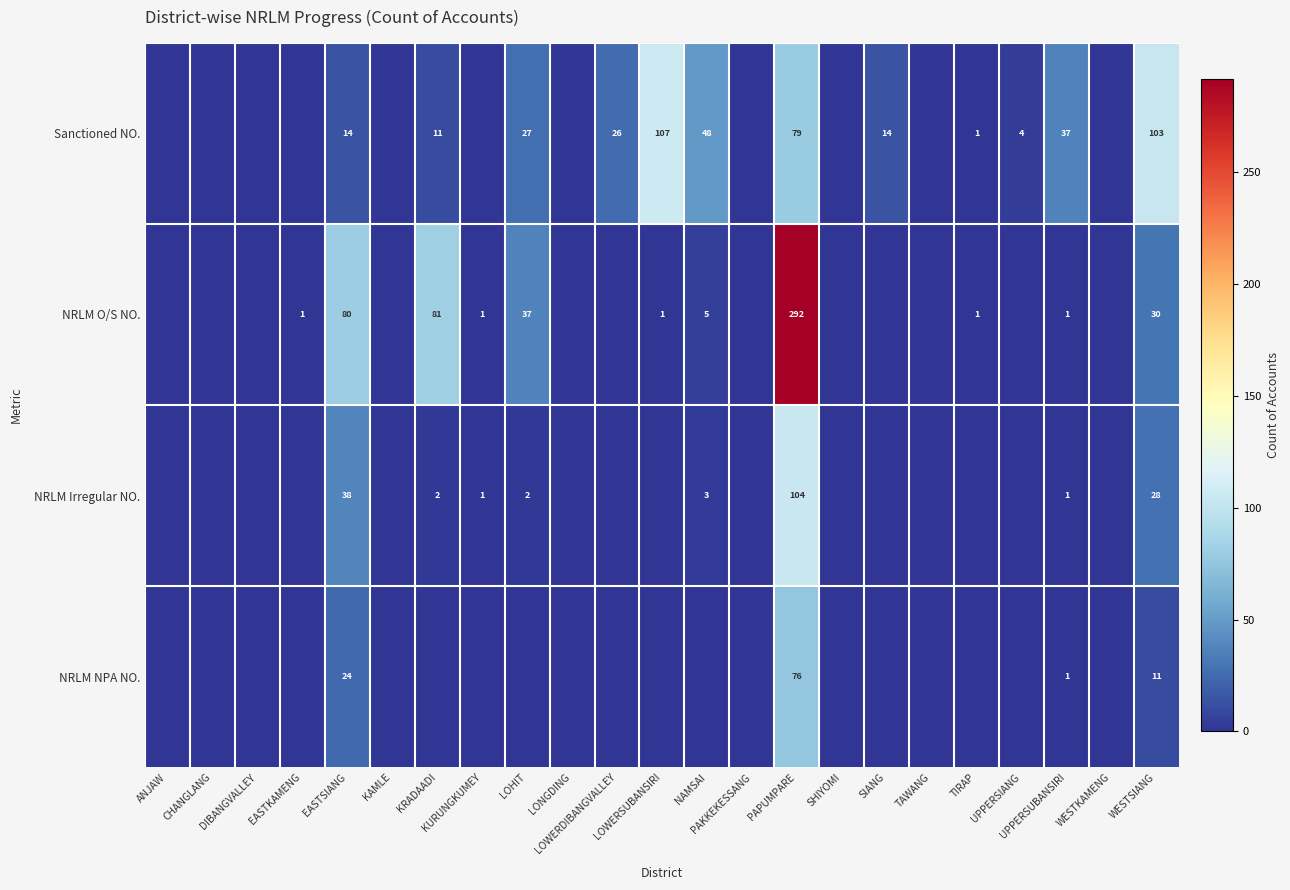

Read the NRLM O/S NO. value at NAMSAI, to the nearest 5.

5